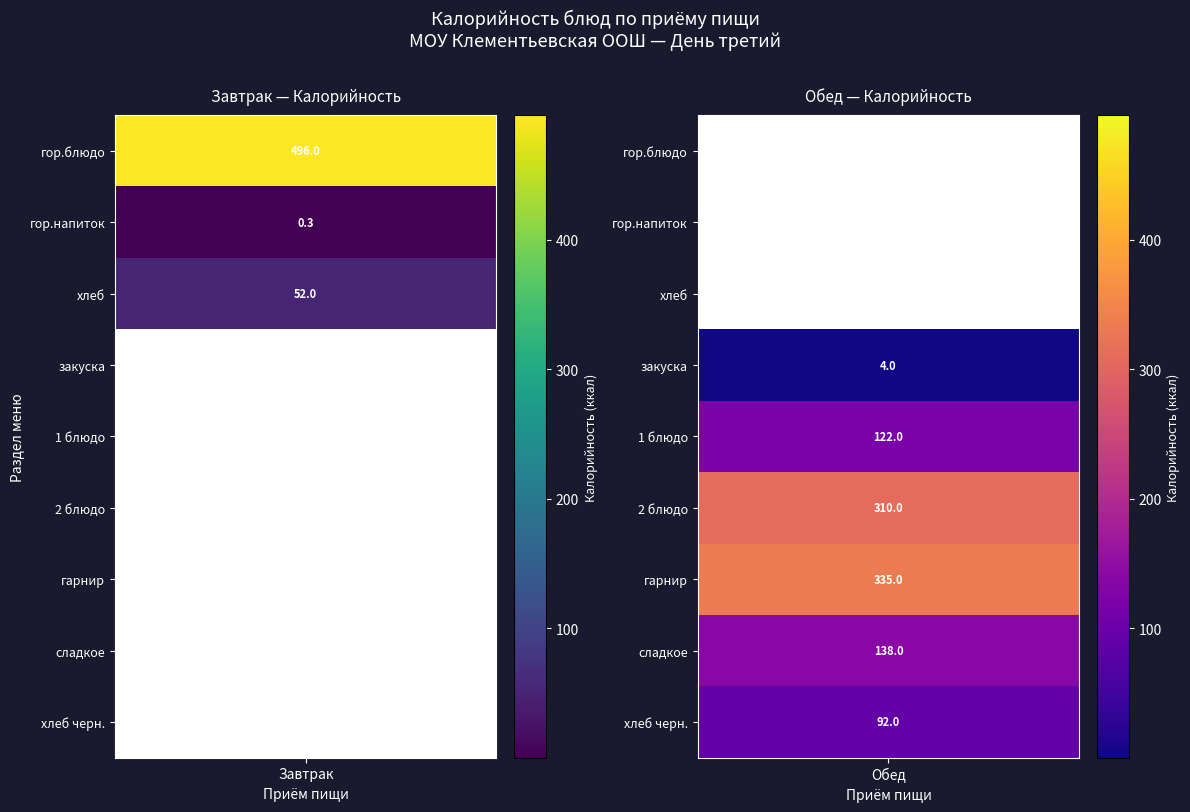

List the series in order of their overall mean, highest first.

Завтрак, Обед